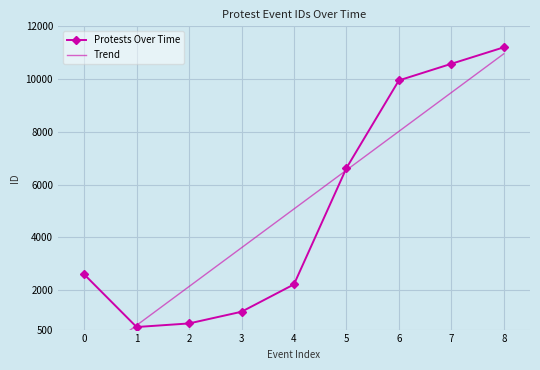

What is the value of the 6th point from the left?

6623